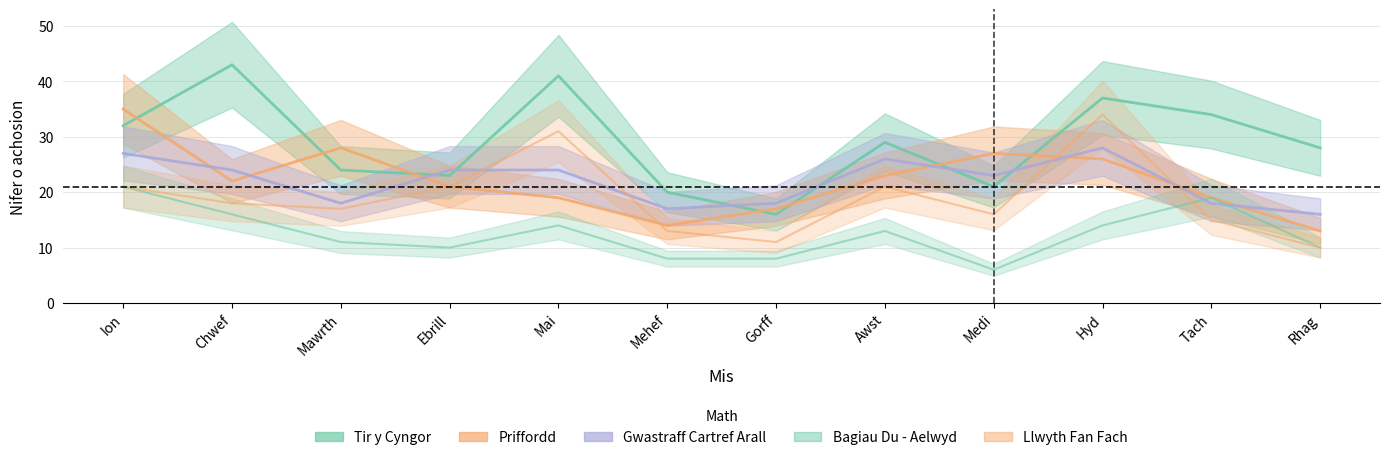

List the series in order of their peak value, lowest first.

Bagiau Du - Aelwyd, Gwastraff Cartref Arall, Llwyth Fan Fach, Priffordd, Tir y Cyngor